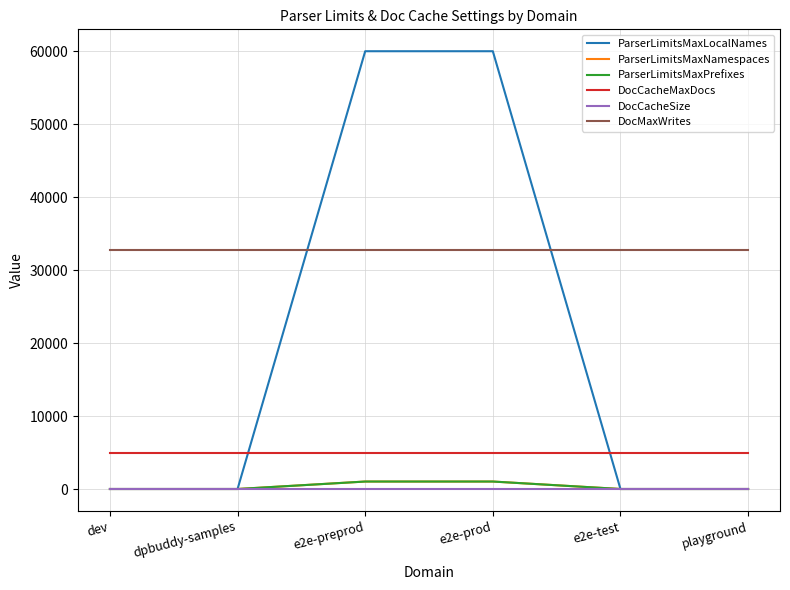

Does the chart have visible grid lines?

Yes